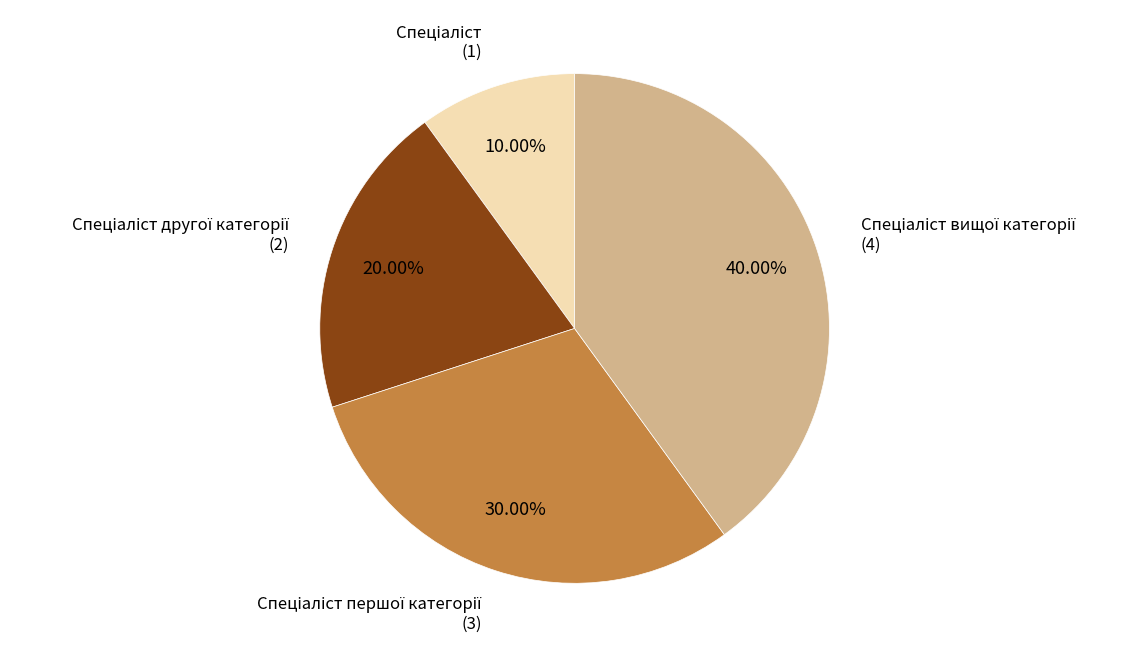

To the nearest percent, what is the difference between the largest and smallest slice percentages?

30%